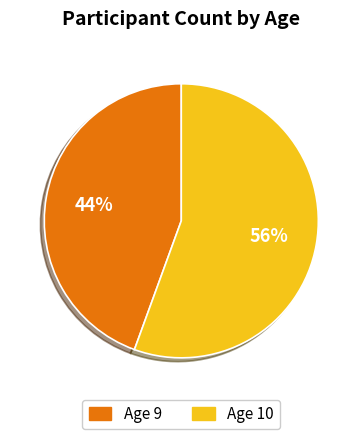

Does any single category account for the majority?

Yes